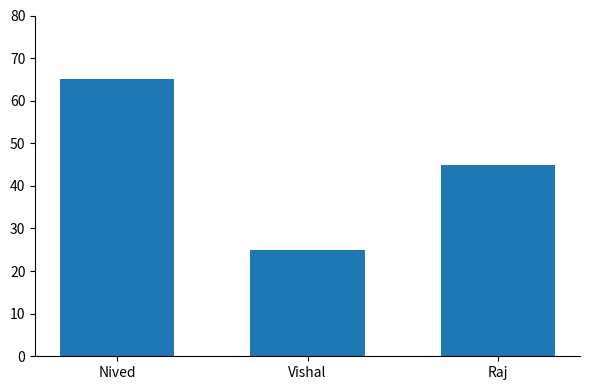

What is the change in value from Nived to Raj?

-20